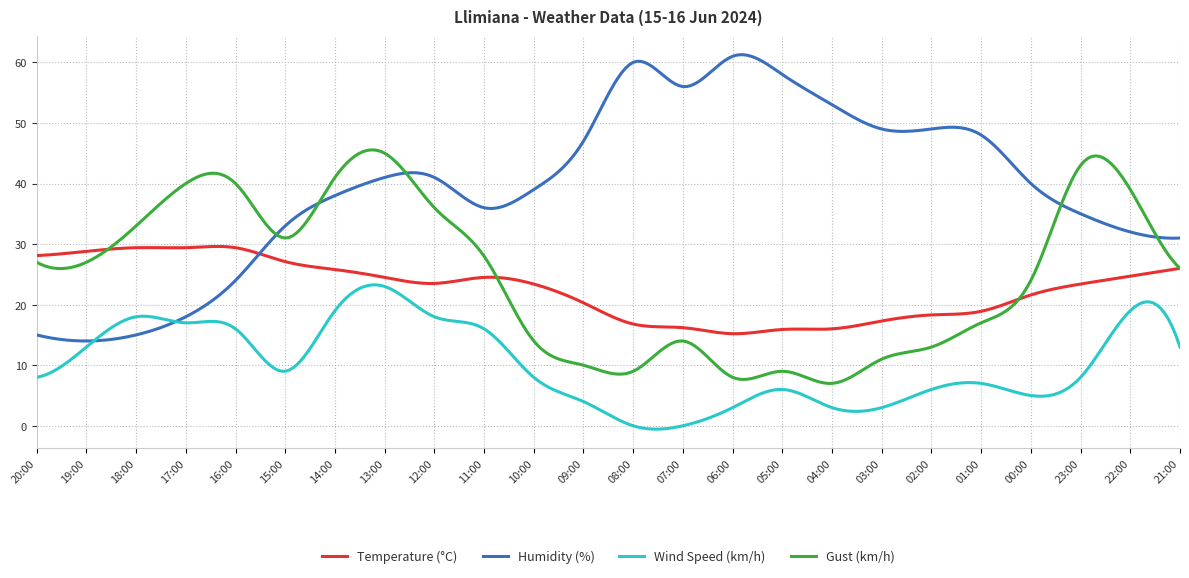

What is the greatest value displayed?

61.3